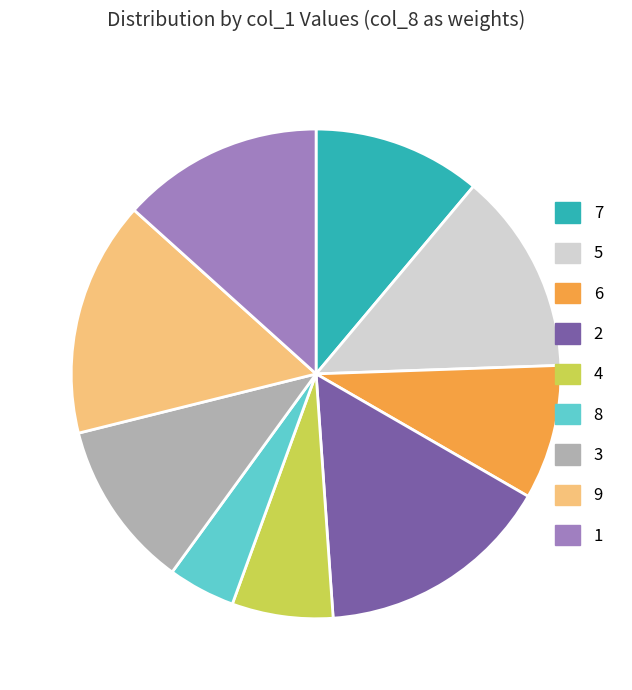

Does 1 account for over 50% of the chart?

No